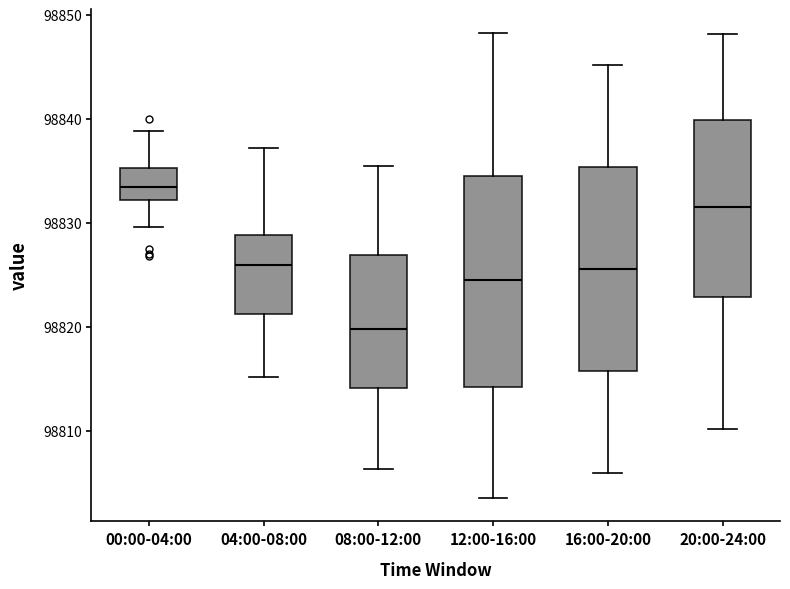

Which box's median line is the highest?

00:00-04:00